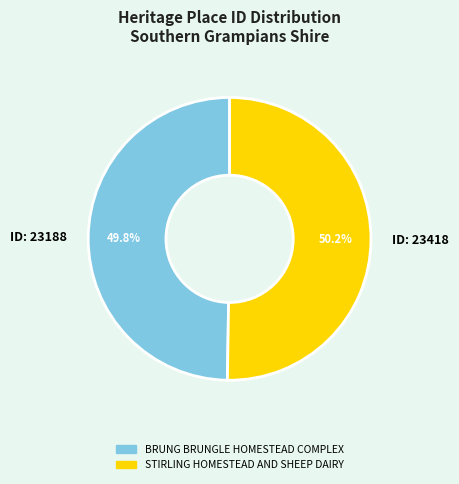

Count the number of slices in the pie.

2